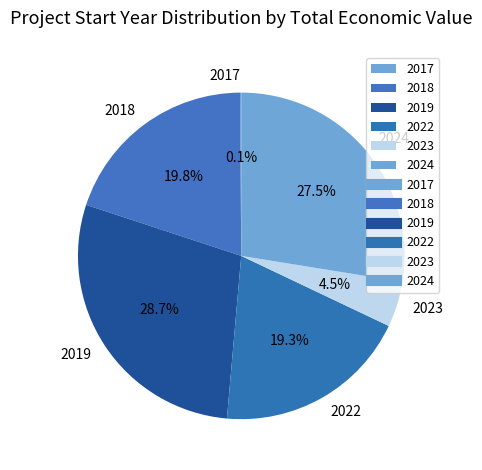

Which category has the biggest portion of the pie?

2019